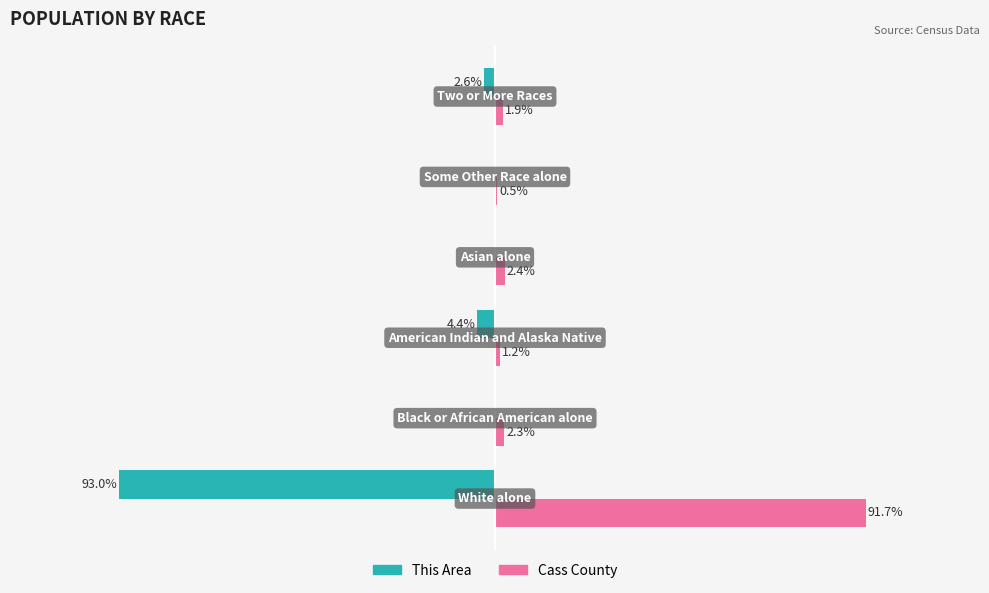

Which series has the largest total across all categories?

Cass County